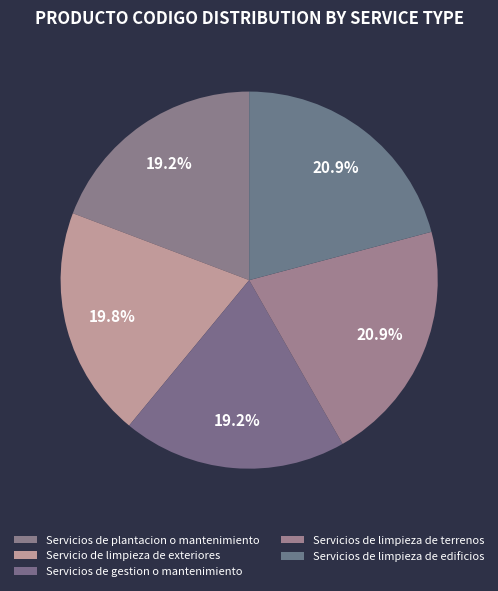

Count the number of slices in the pie.

5